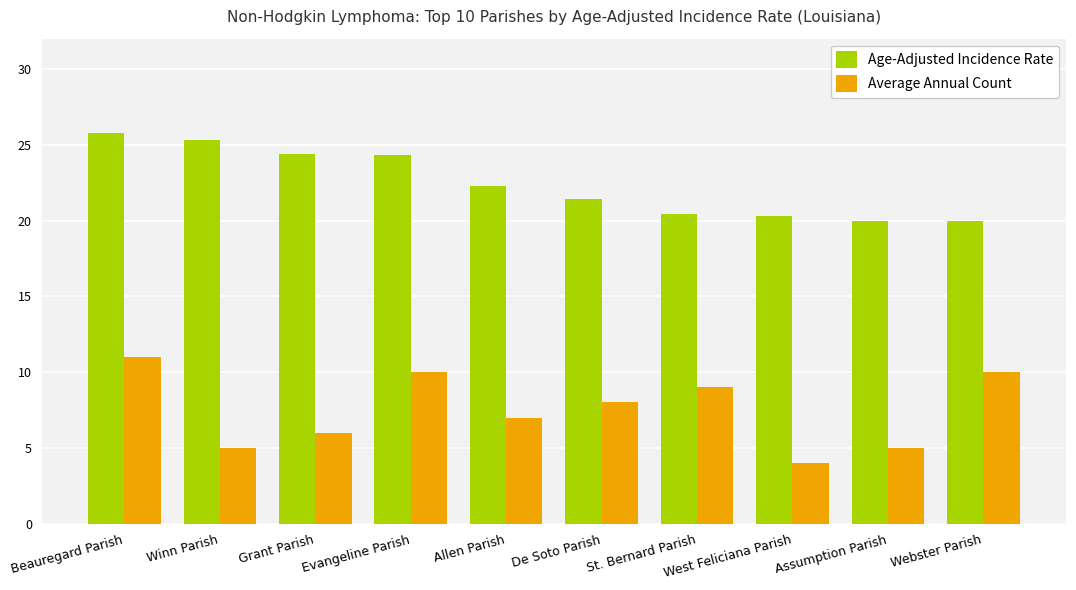

What are all the series names shown in the legend?

Age-Adjusted Incidence Rate, Average Annual Count